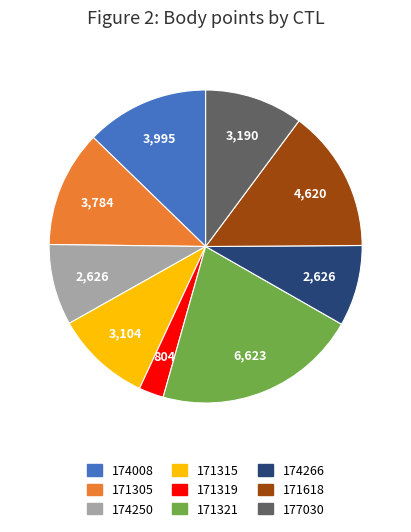

Is there any slice that represents more than half of the pie?

No